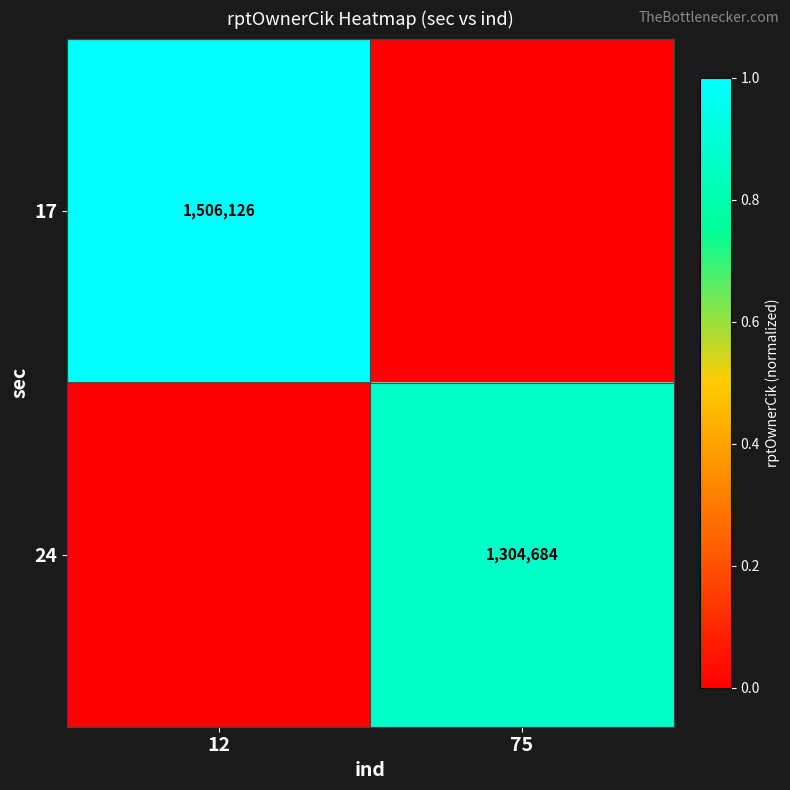

Is the value of 17 at 12 greater than the value of 24 at 75?

Yes